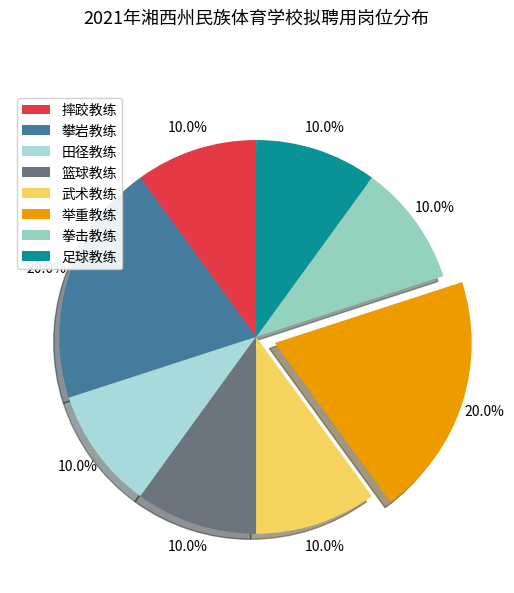

To the nearest percent, what percentage of the pie is 拳击教练?

10%